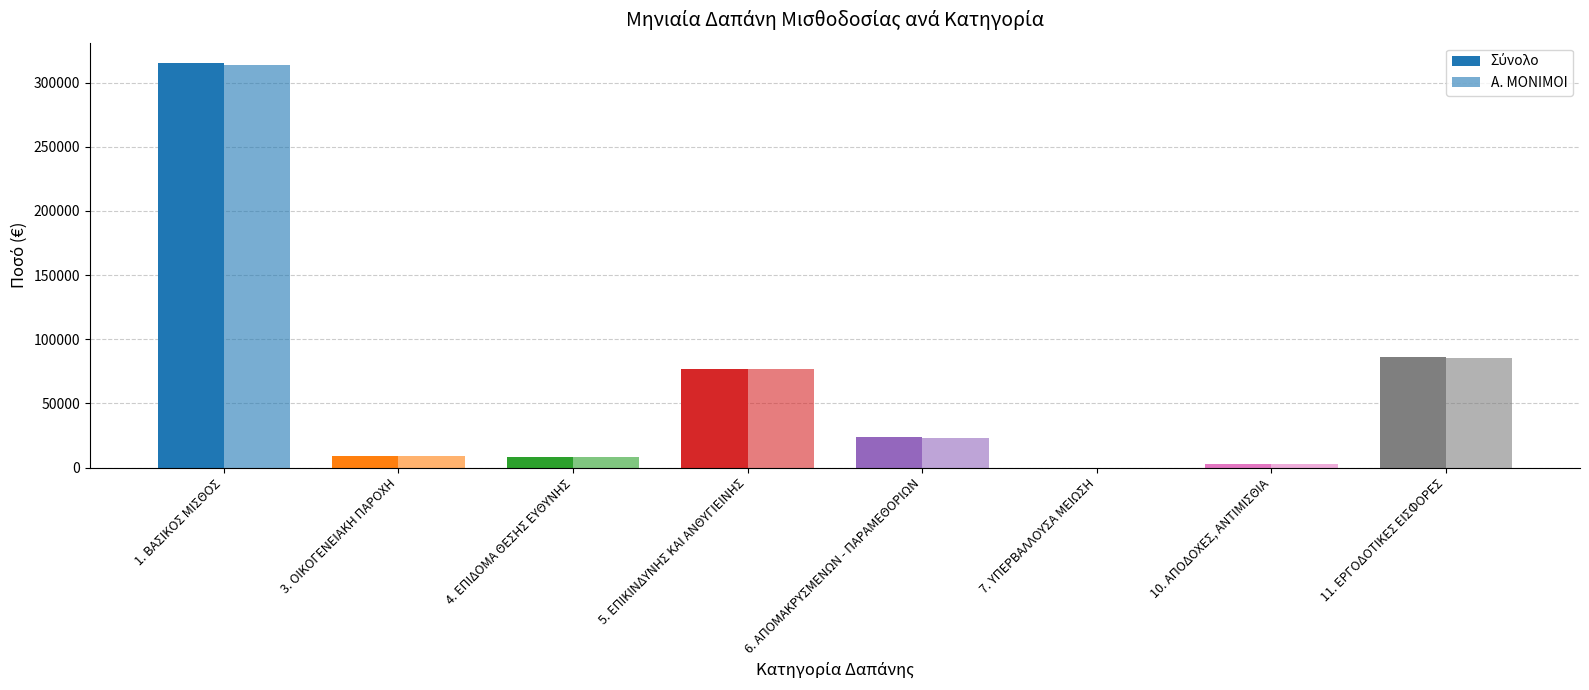

At which label does Α. ΜΟΝΙΜΟΙ first exceed 23413?

1. ΒΑΣΙΚΟΣ ΜΙΣΘΟΣ